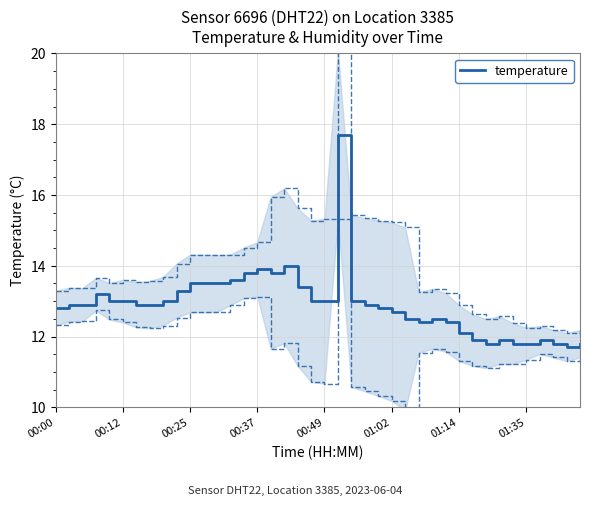

Reading left to right, extract all data points from this chart.

12.8	12.9	12.9	13.2	13.0	13.0	12.9	12.9	13.0	13.3	13.5	13.5	13.5	13.6	13.8	13.9	13.8	14.0	13.4	13.0	13.0	17.7	13.0	12.9	12.8	12.7	12.5	12.4	12.5	12.4	12.1	11.9	11.8	11.9	11.8	11.8	11.9	11.8	11.7	11.8